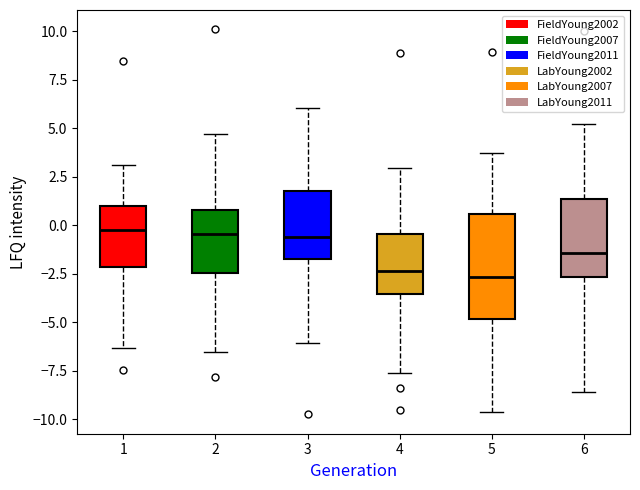

Reading left to right, transcribe this box plot: for each box, give where its median line is, the range the box spans, and where its two whiskers end, as read against the y-axis. The values are not printed on the chart, so give them approximately, as read against the axis.

1: median -0.5, box -2.0 to 1.0, whiskers -6.5 to 3.0
2: median -0.5, box -2.5 to 1.0, whiskers -6.5 to 4.5
3: median -0.5, box -1.5 to 1.5, whiskers -6.0 to 6.0
4: median -2.5, box -3.5 to -0.5, whiskers -7.5 to 3.0
5: median -2.5, box -5.0 to 0.5, whiskers -9.5 to 3.5
6: median -1.5, box -2.5 to 1.5, whiskers -8.5 to 5.0